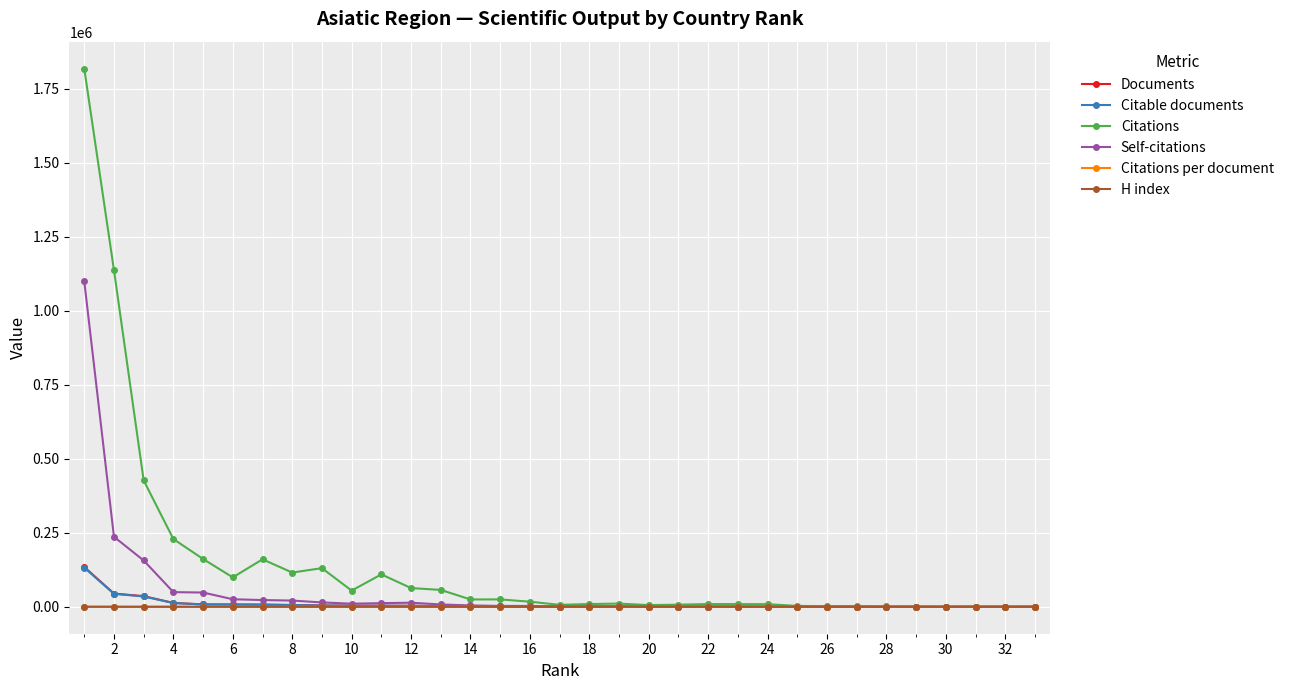

What is the highest value of the Self-citations series?

1100088.0